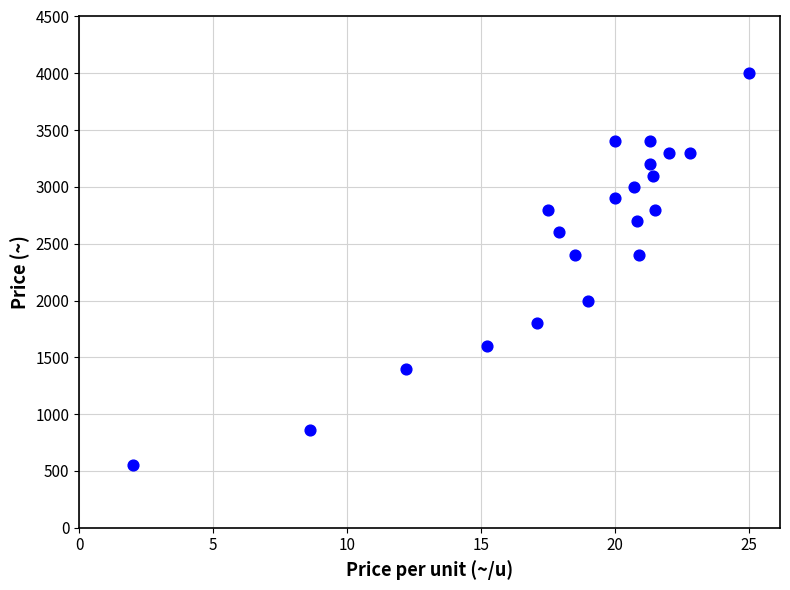

What is the range of Y values (max minus min)?

3450